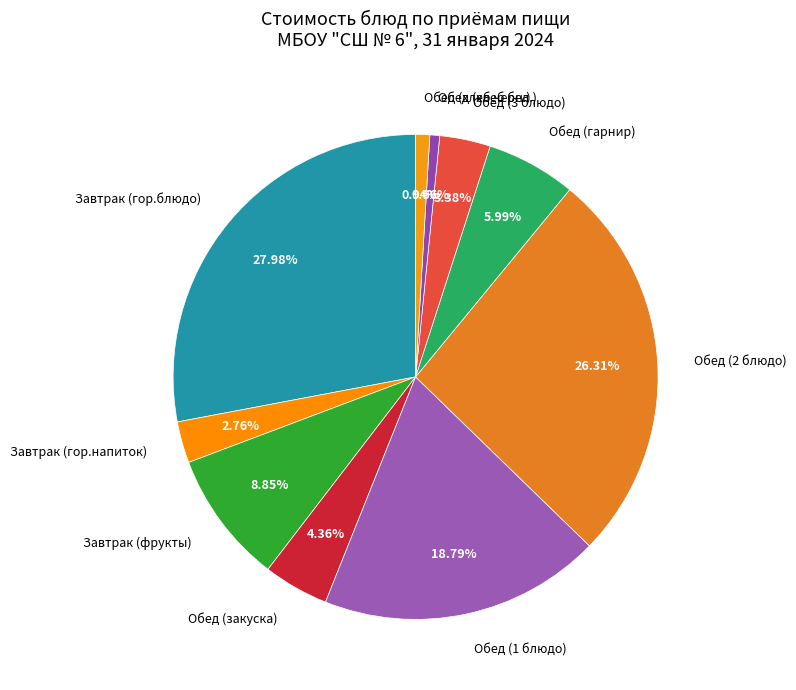

What is the ratio of the value at Обед (закуска) to the value at Обед (хлеб черн.)?

4.7